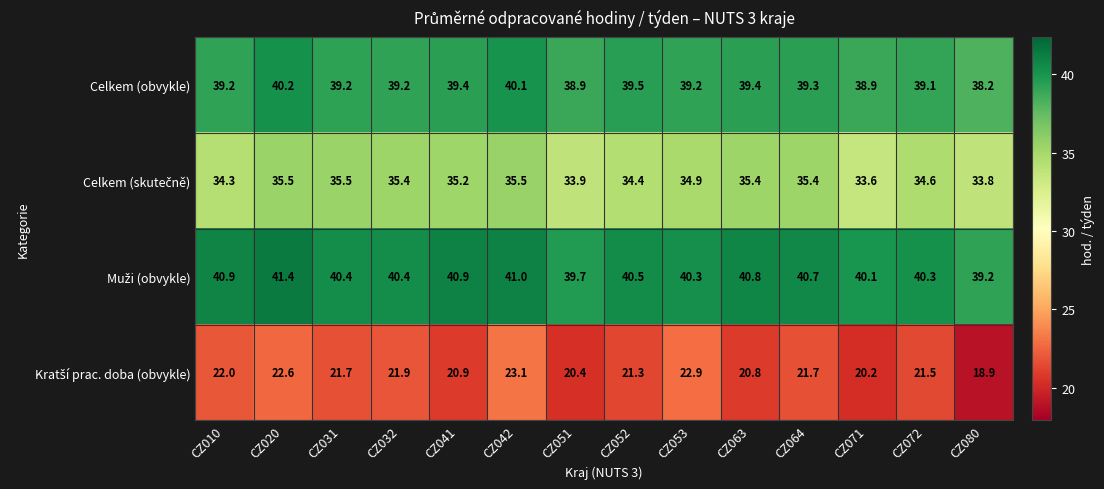

How many categories are shown in the chart?

14